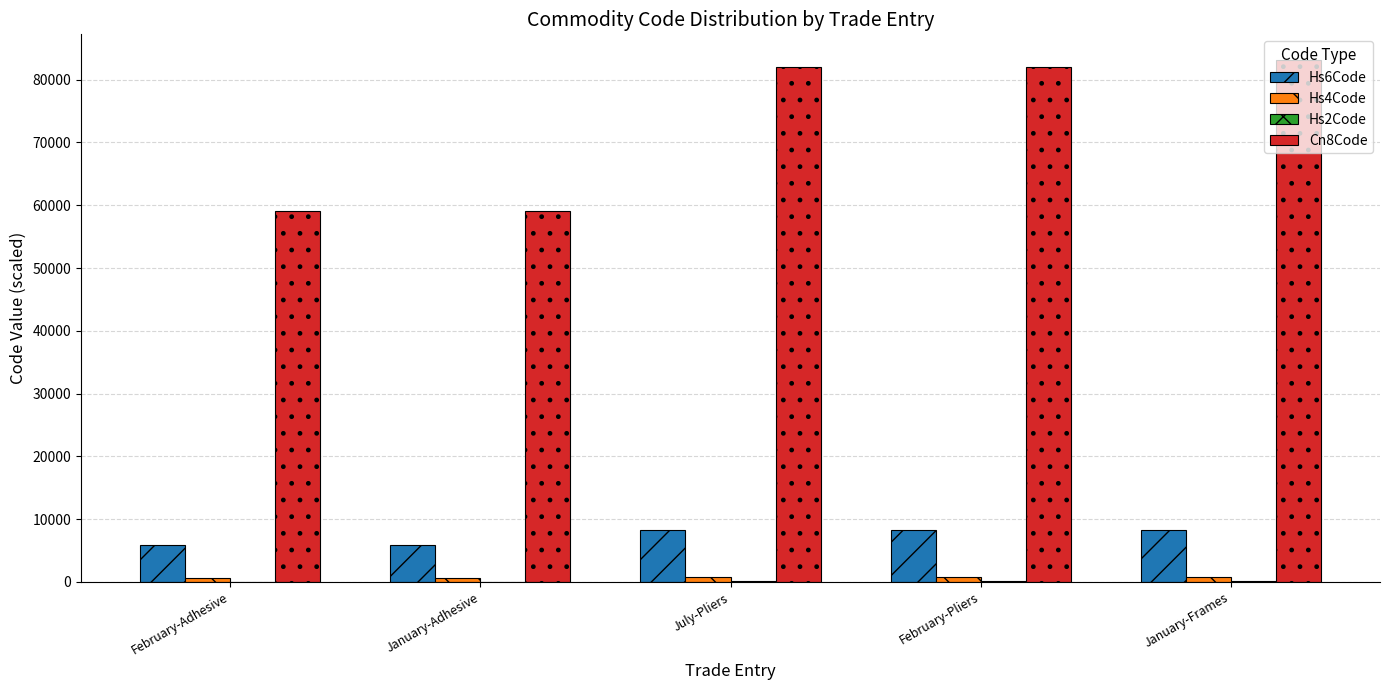

True or false: Cn8Code has a value of 82032.0 at July-Pliers.

True